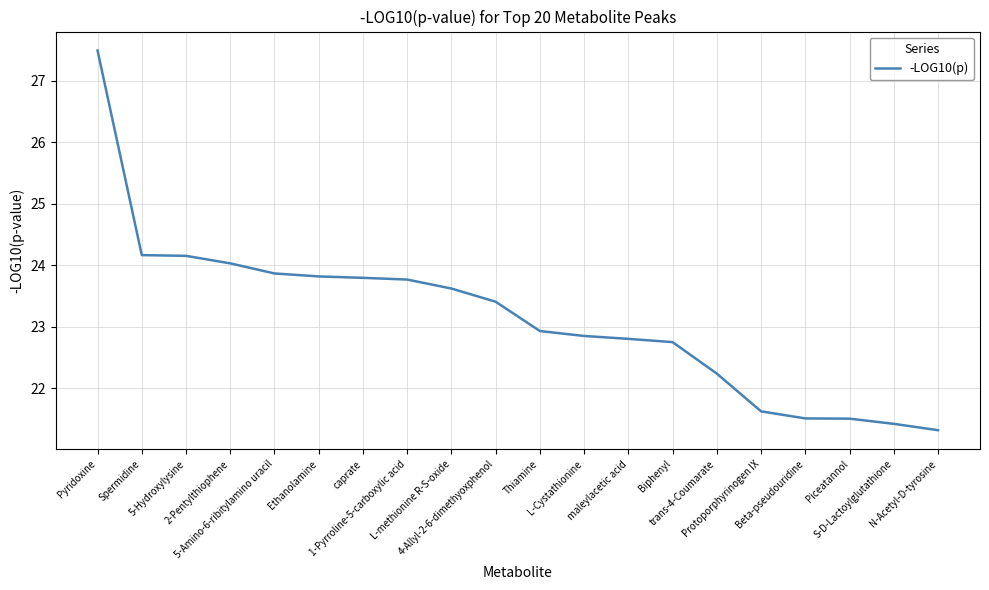

What value does the data have at 5-Amino-6-ribitylamino uracil?

23.9